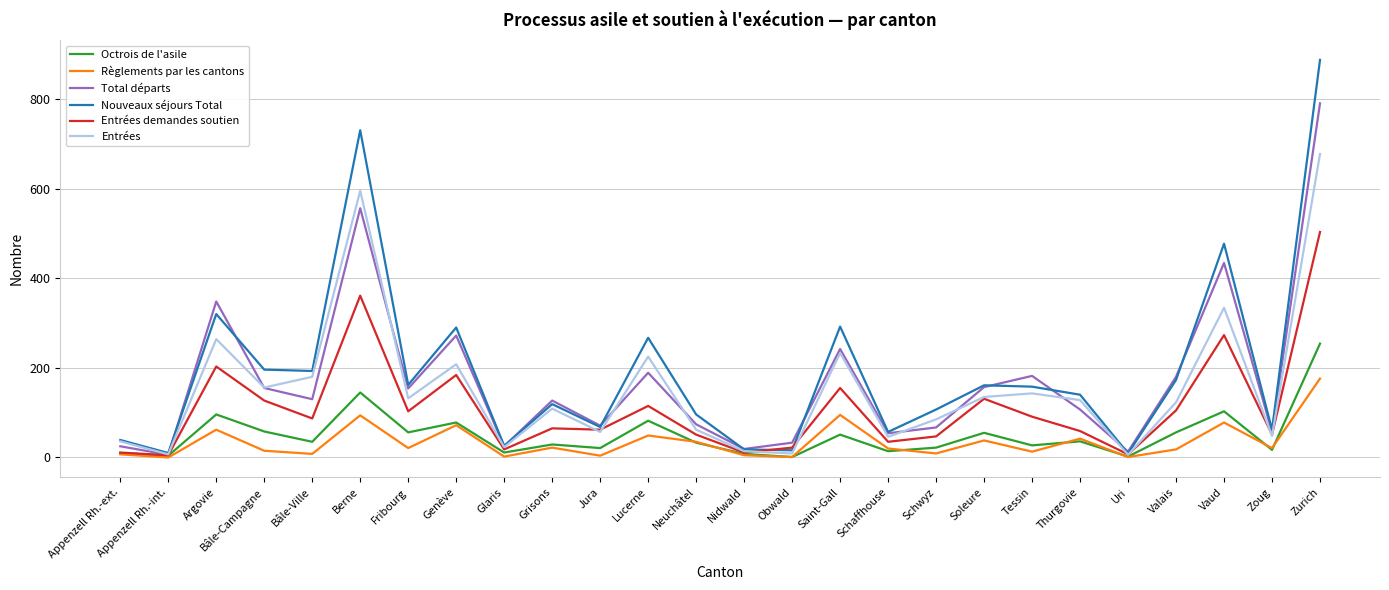

Where is the first local maximum for Total départs?

Argovie